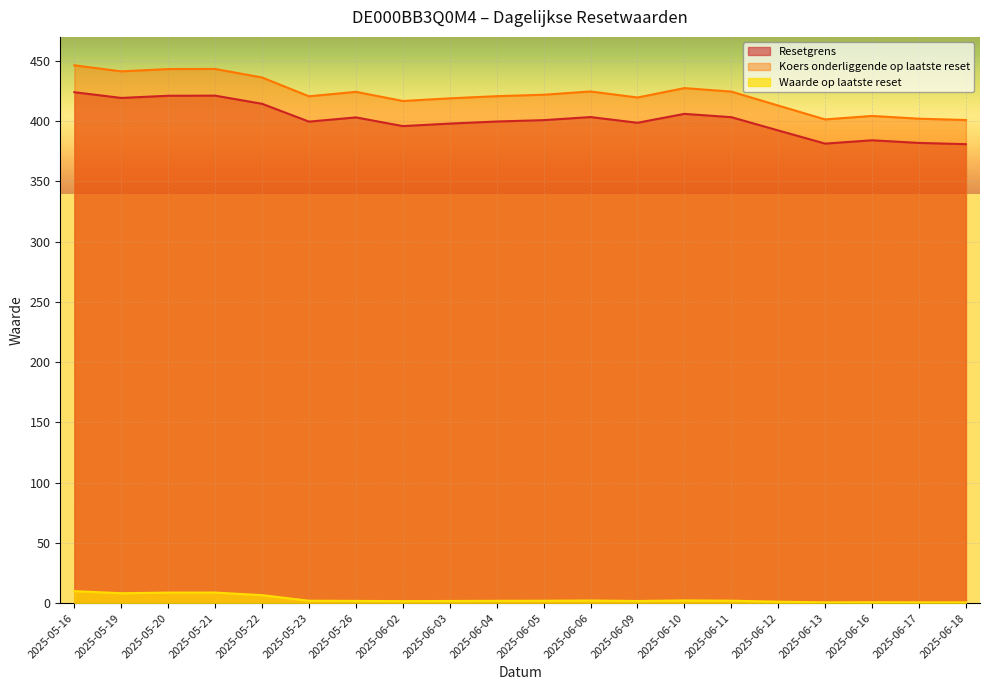

True or false: Resetgrens and Waarde op laatste reset cross at least once.

False